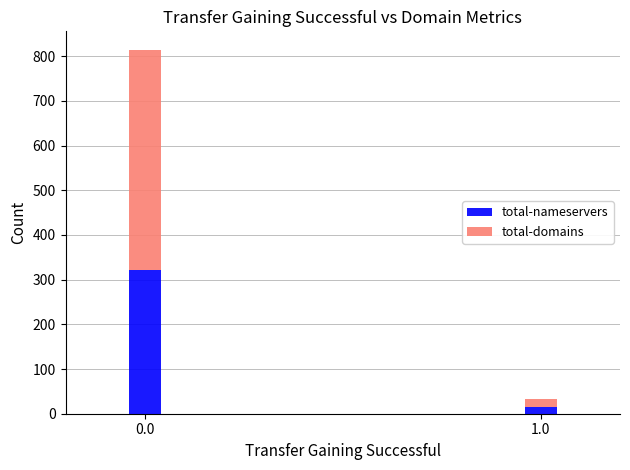

Reading right to left, transcribe the values for total-nameservers.

14	321